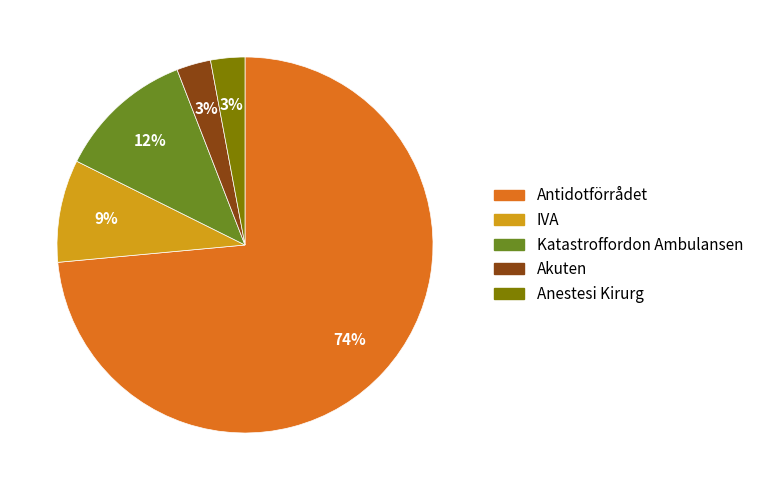

How many segments does this pie chart have?

5